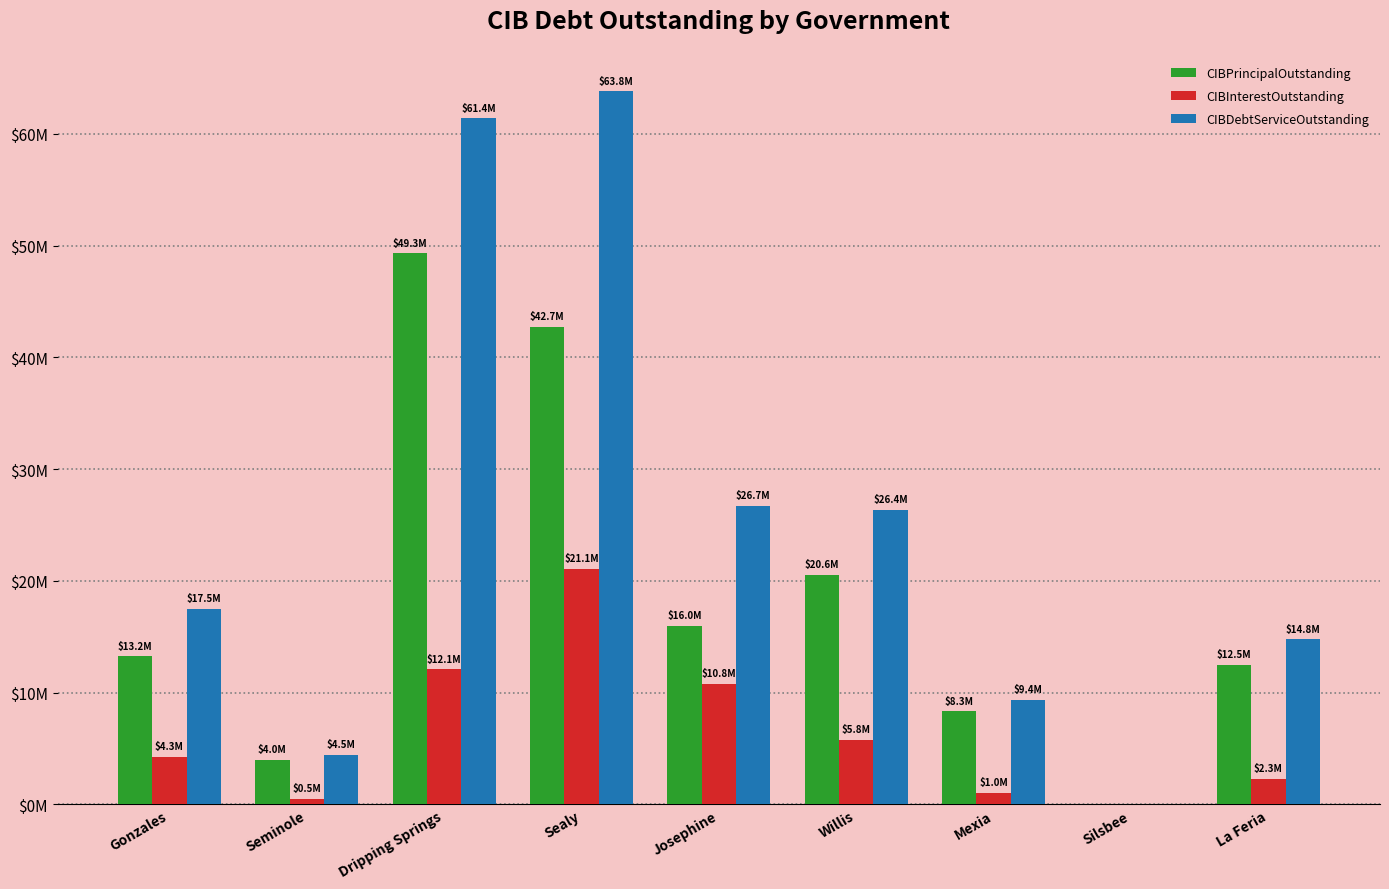

Reading left to right, extract all data points from this chart.

CIBPrincipalOutstanding: Gonzales=13240000.0	Seminole=3965000.0	Dripping Springs=49298000.0	Sealy=42715000.0	Josephine=15961000.0	Willis=20557000.0	Mexia=8325000.0	Silsbee=0.0	La Feria=12475000.0
CIBInterestOutstanding: Gonzales=4282937.5	Seminole=498281.2	Dripping Springs=12093492.7	Sealy=21076970.0	Josephine=10779007.5	Willis=5803213.0	Mexia=1029191.5	Silsbee=0.0	La Feria=2291551.3
CIBDebtServiceOutstanding: Gonzales=17522937.5	Seminole=4463281.2	Dripping Springs=61391492.7	Sealy=63791970.0	Josephine=26740007.5	Willis=26360213.1	Mexia=9354191.5	Silsbee=0.0	La Feria=14766551.3